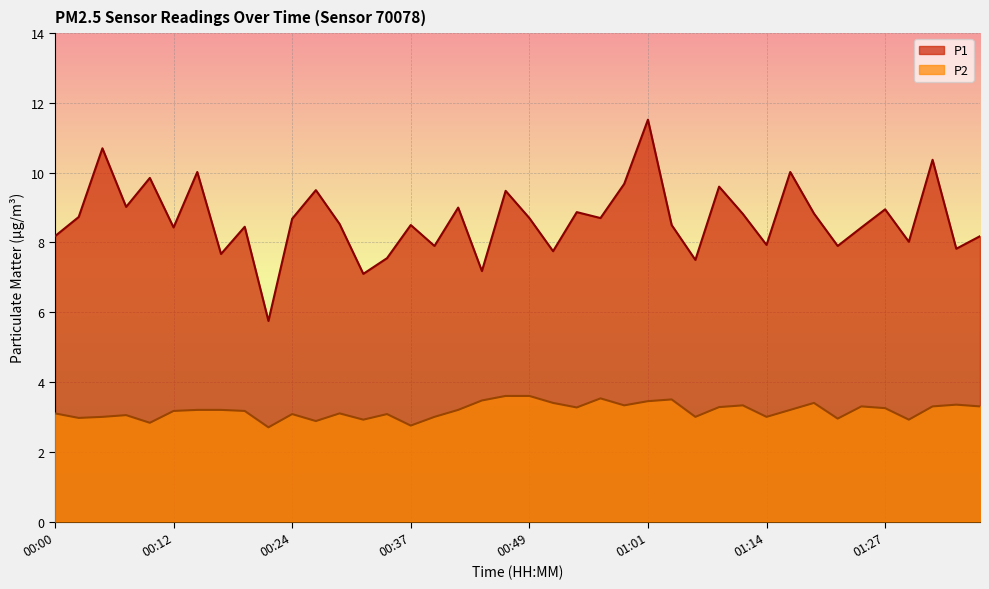

What value does the P1 series have at 00:51?

7.8